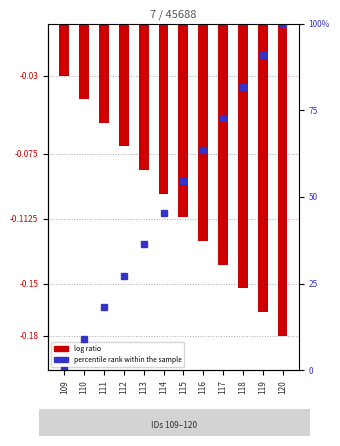

Is it true that the value at 119 is -0.3?

False